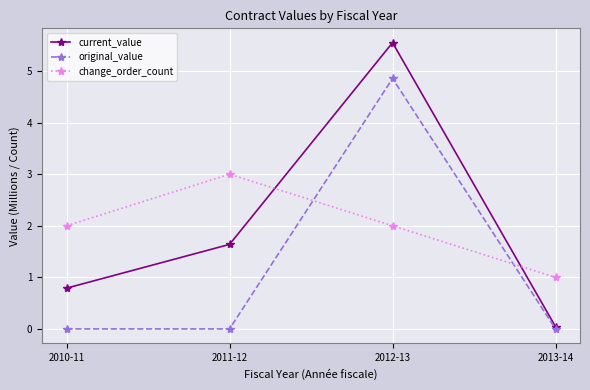

Between 2010-11 and 2012-13, which series saw the biggest shift?

original_value